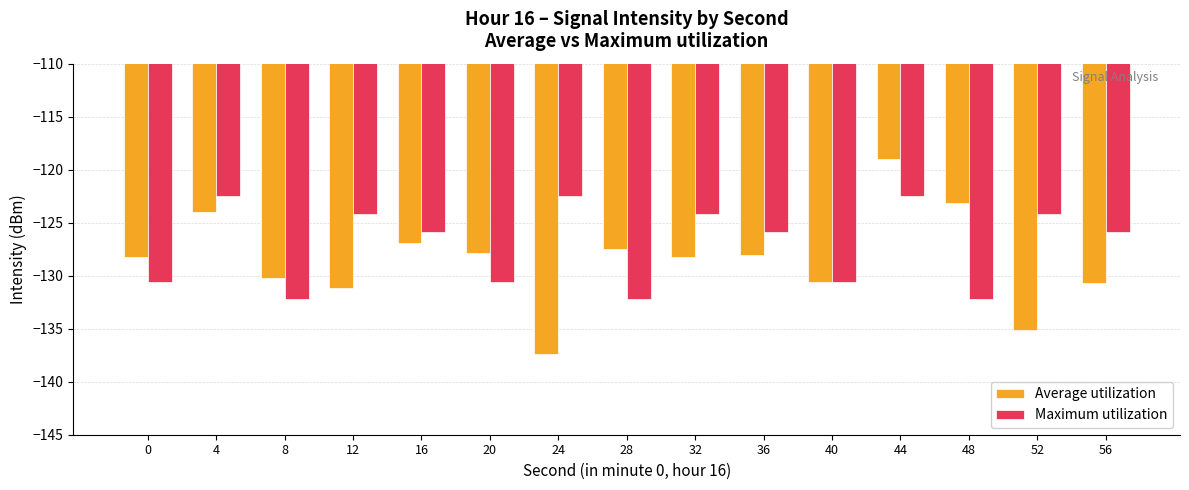

What is the value of the Maximum utilization bar at the 15th from the left?

-125.9